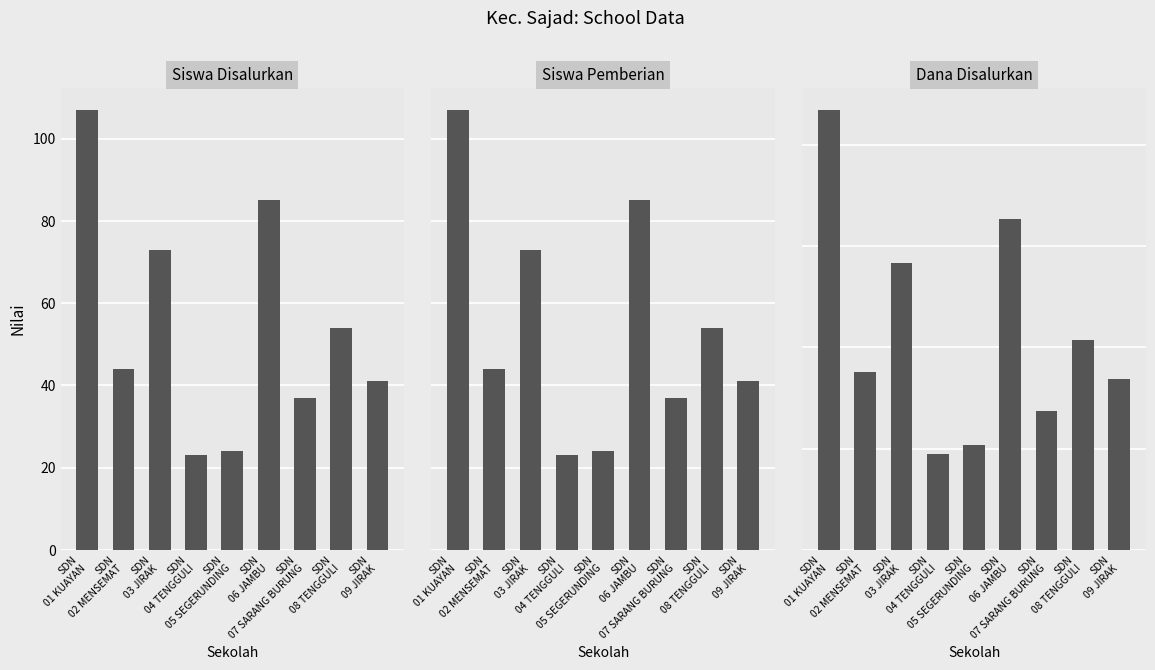

What position from the left is SDN
04 TENGGULI?

4